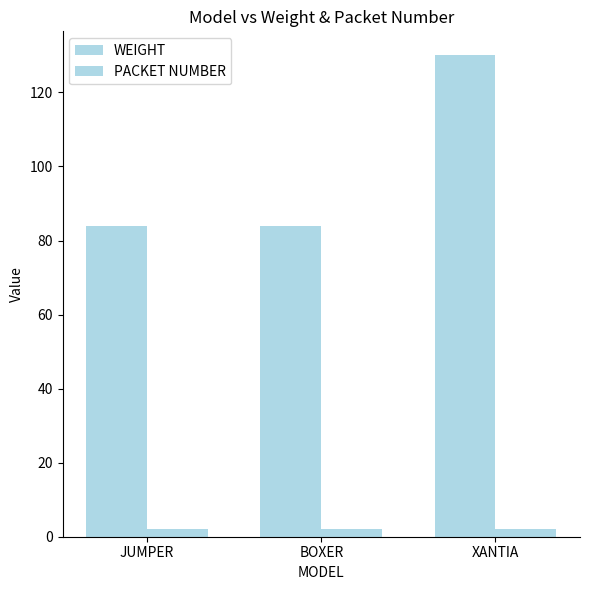

Rank the series at BOXER from lowest to highest value.

PACKET NUMBER, WEIGHT